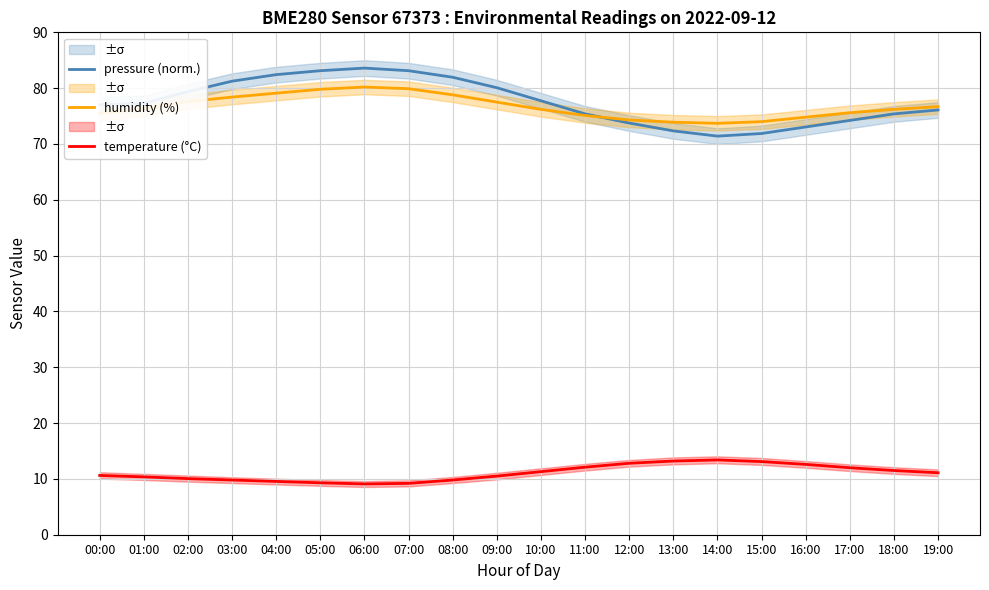

At which label is pressure (norm.) closest to 77?

00:00